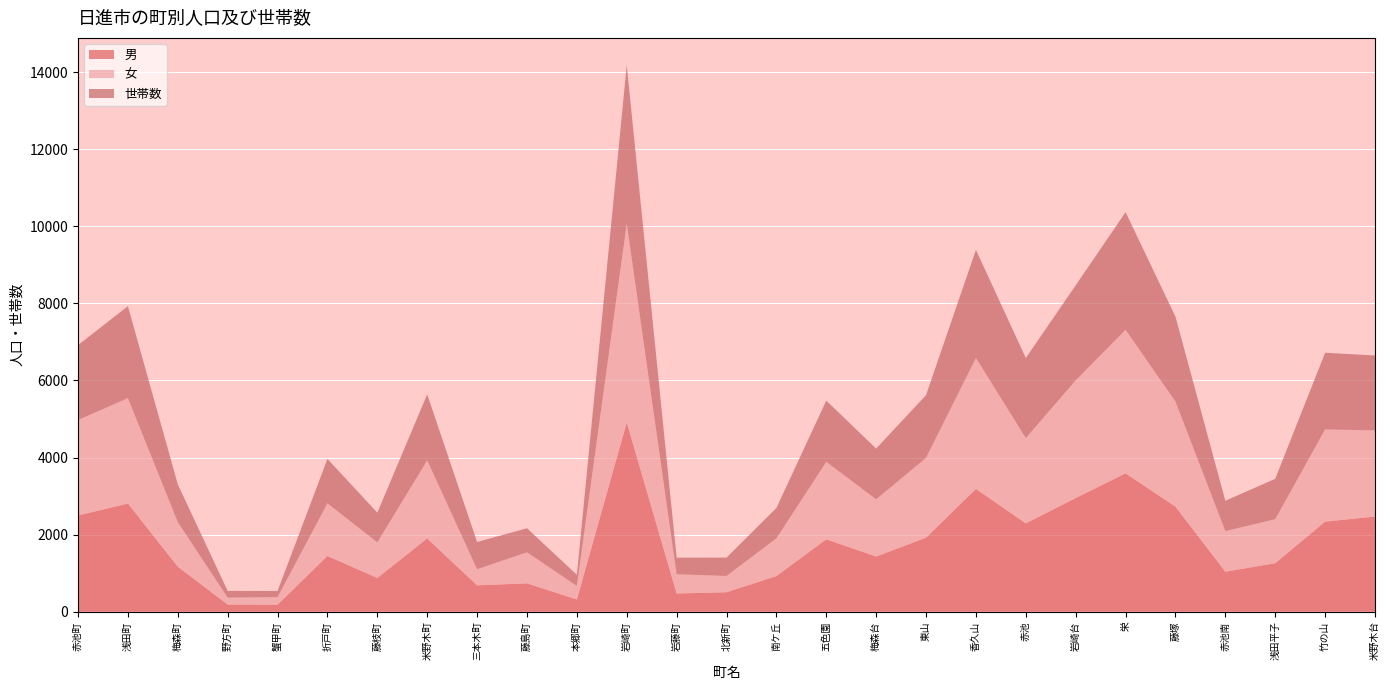

Reading left to right, what are all the values shown in this chart?

男: 2496	2808	1169	185	182	1447	875	1902	685	736	318	4912	473	506	925	1879	1432	1921	3188	2292	2950	3591	2727	1038	1259	2337	2470
女: 2478	2733	1154	180	196	1366	924	2024	417	806	350	5160	498	422	978	2009	1484	2070	3396	2212	3053	3723	2725	1053	1142	2391	2235
世帯数: 1944	2386	982	175	159	1153	771	1714	707	624	290	4107	432	476	789	1589	1317	1629	2804	2079	2465	3053	2203	787	1048	1991	1943